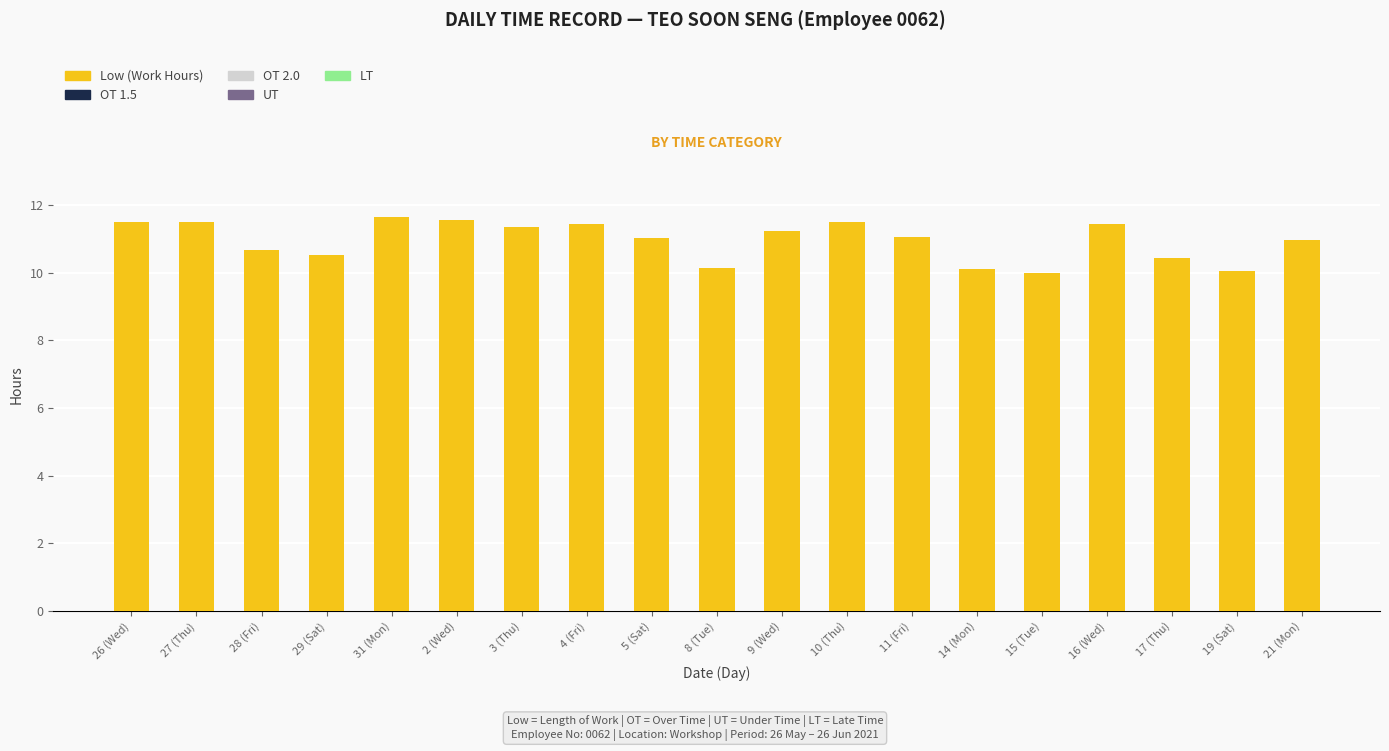

What is the smallest value displayed?

10.0